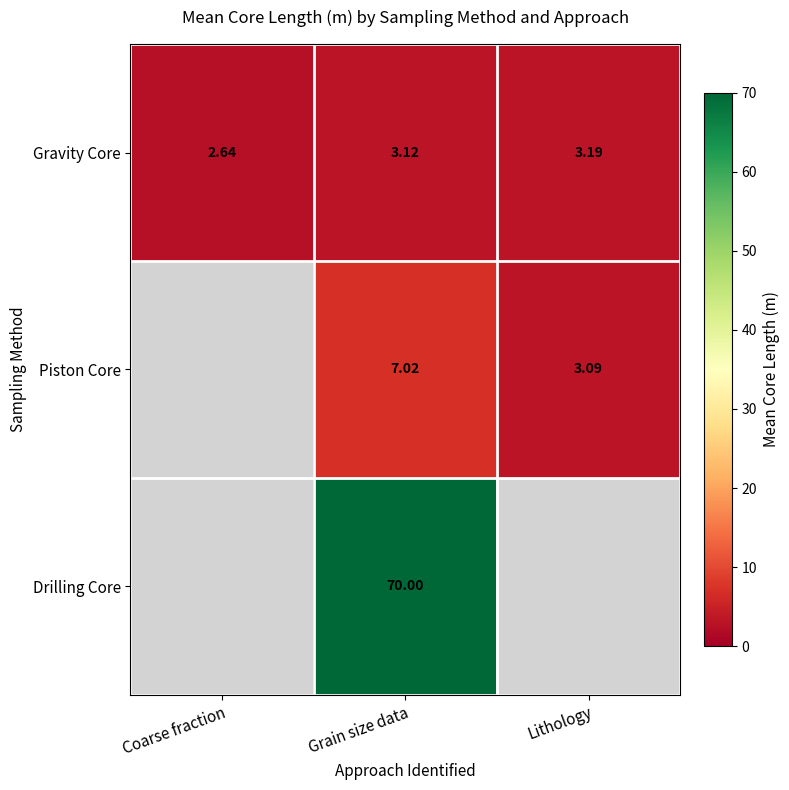

Count the number of data series in this chart.

3